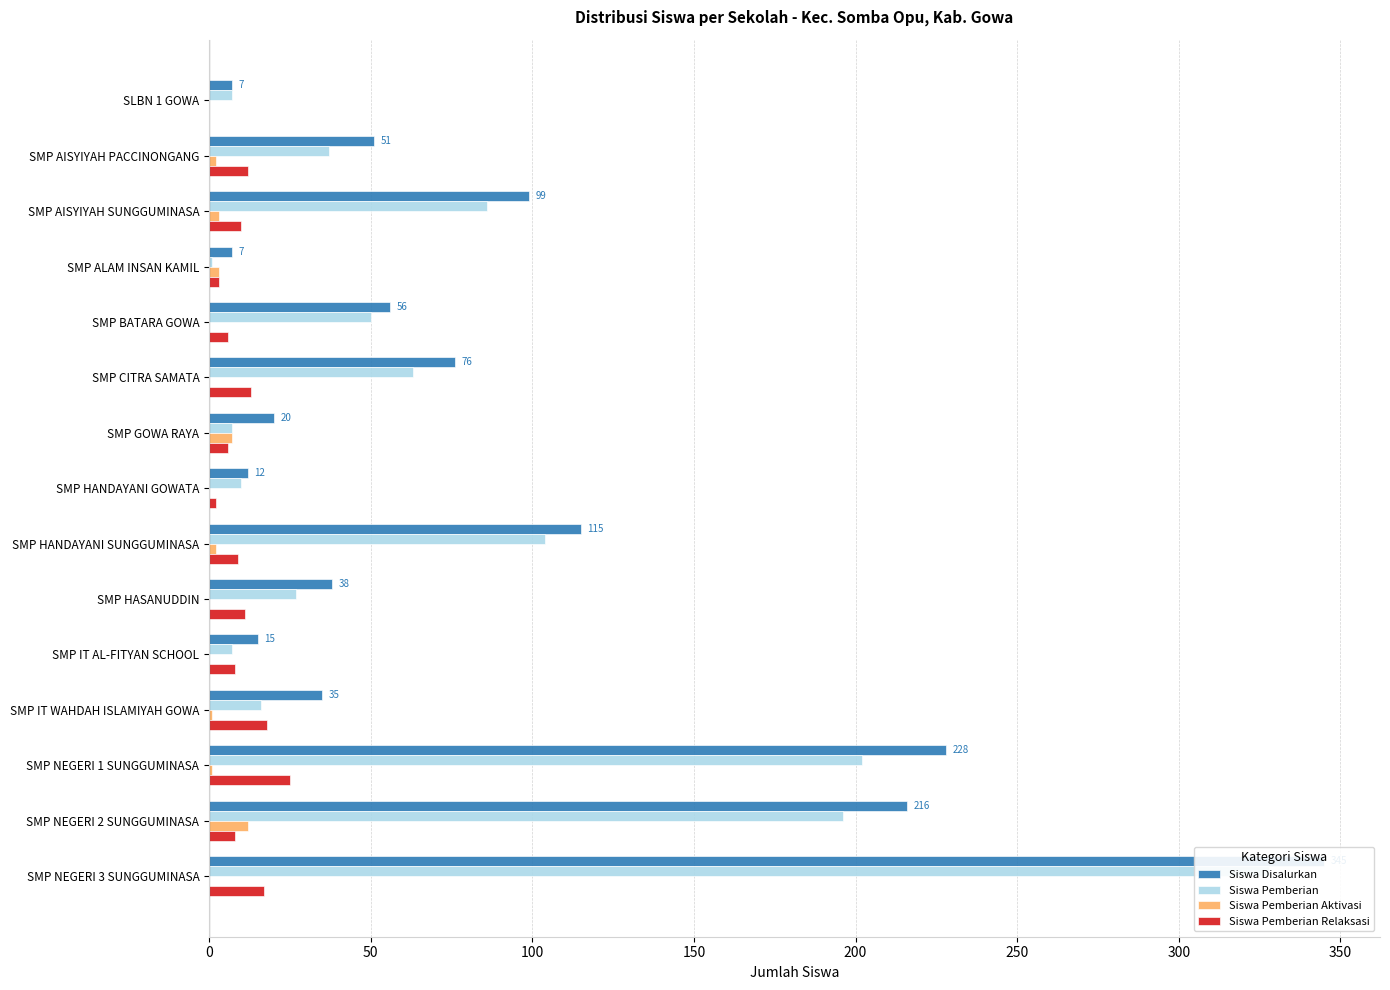

How many groups of bars are there?

15